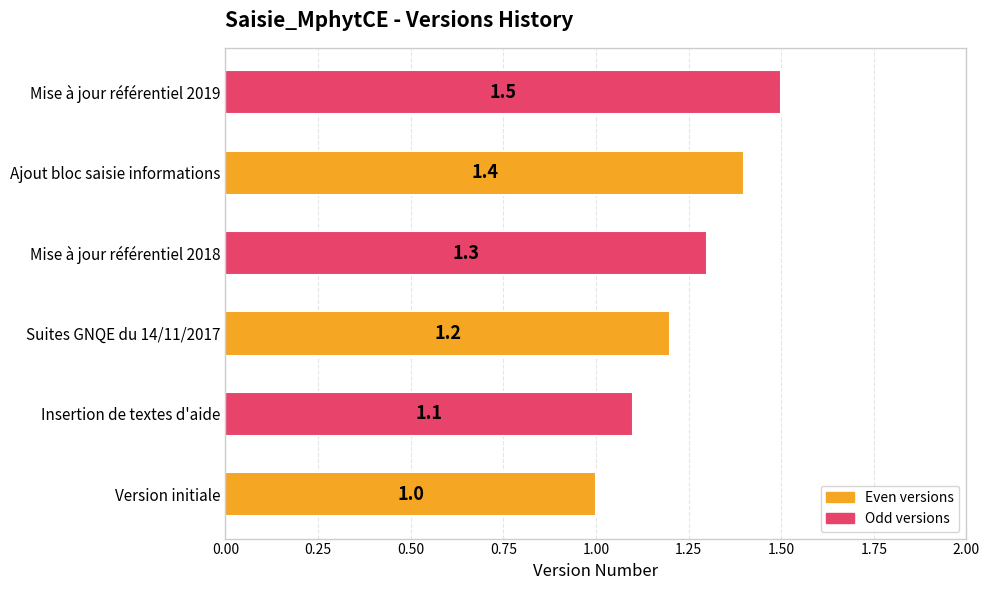

What value does the data have at Version initiale?

1.0